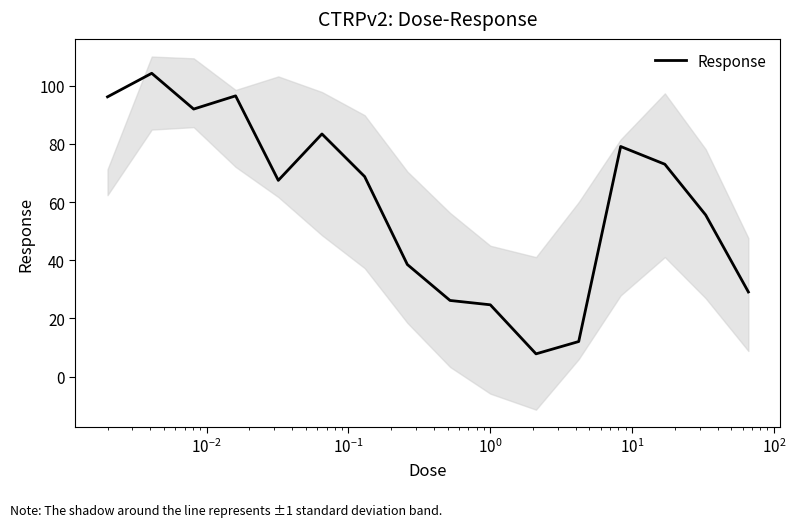

Count the number of data series in this chart.

1